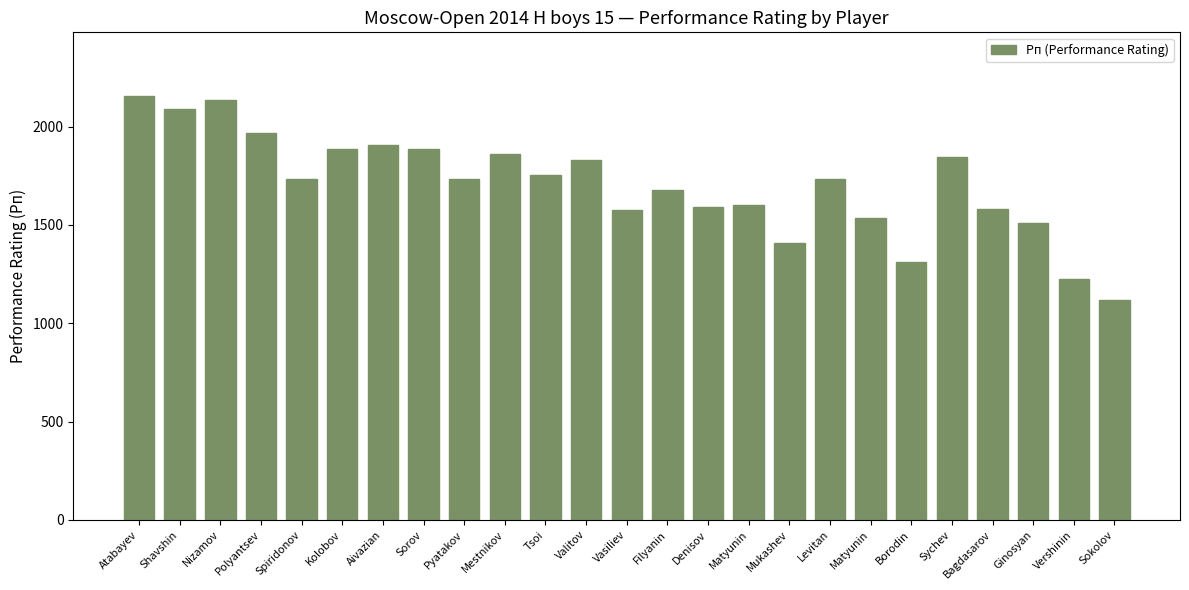

How many values are below 1735?

12